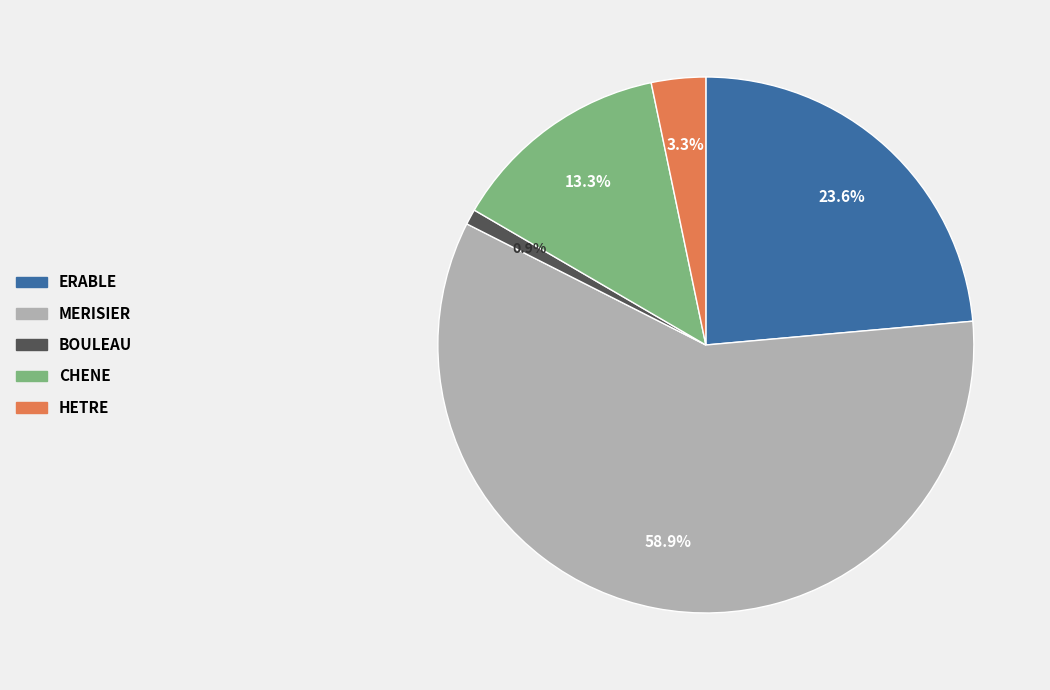

Which slice is the smallest?

BOULEAU